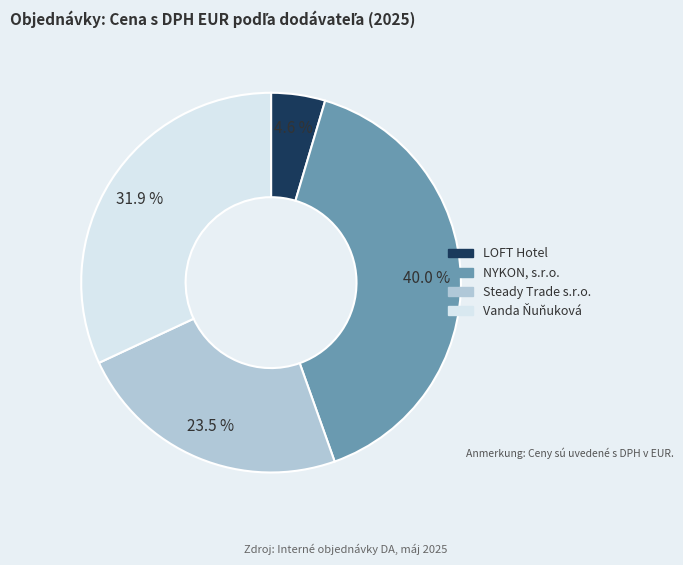

To the nearest percent, what percentage of the pie is NYKON, s.r.o.?

40%